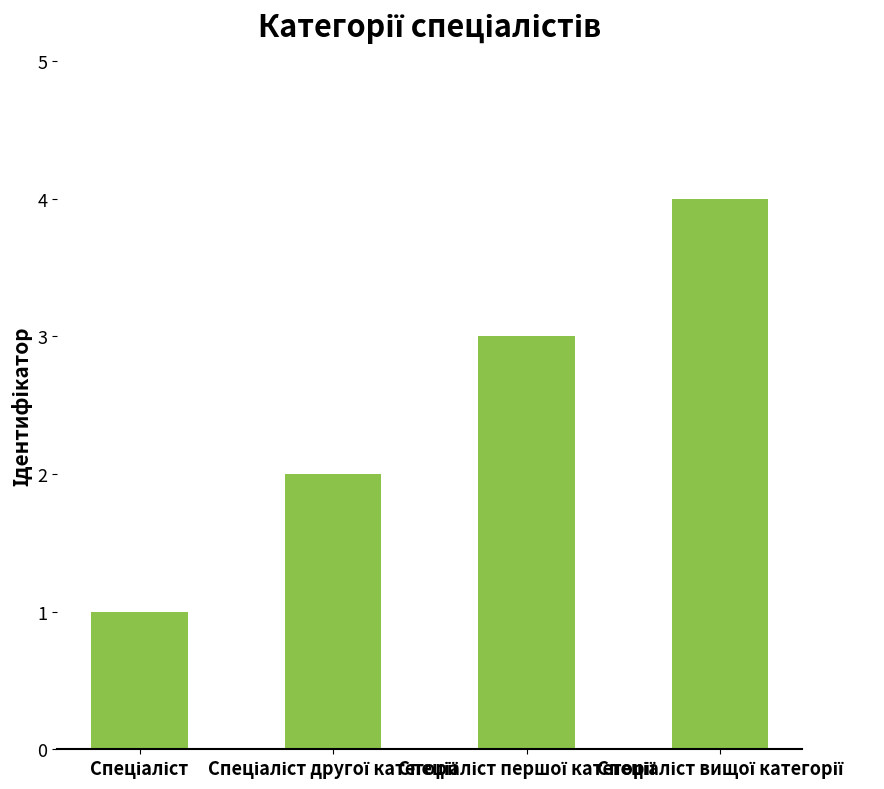

Reading left to right, what are all the values shown in this chart?

1	2	3	4